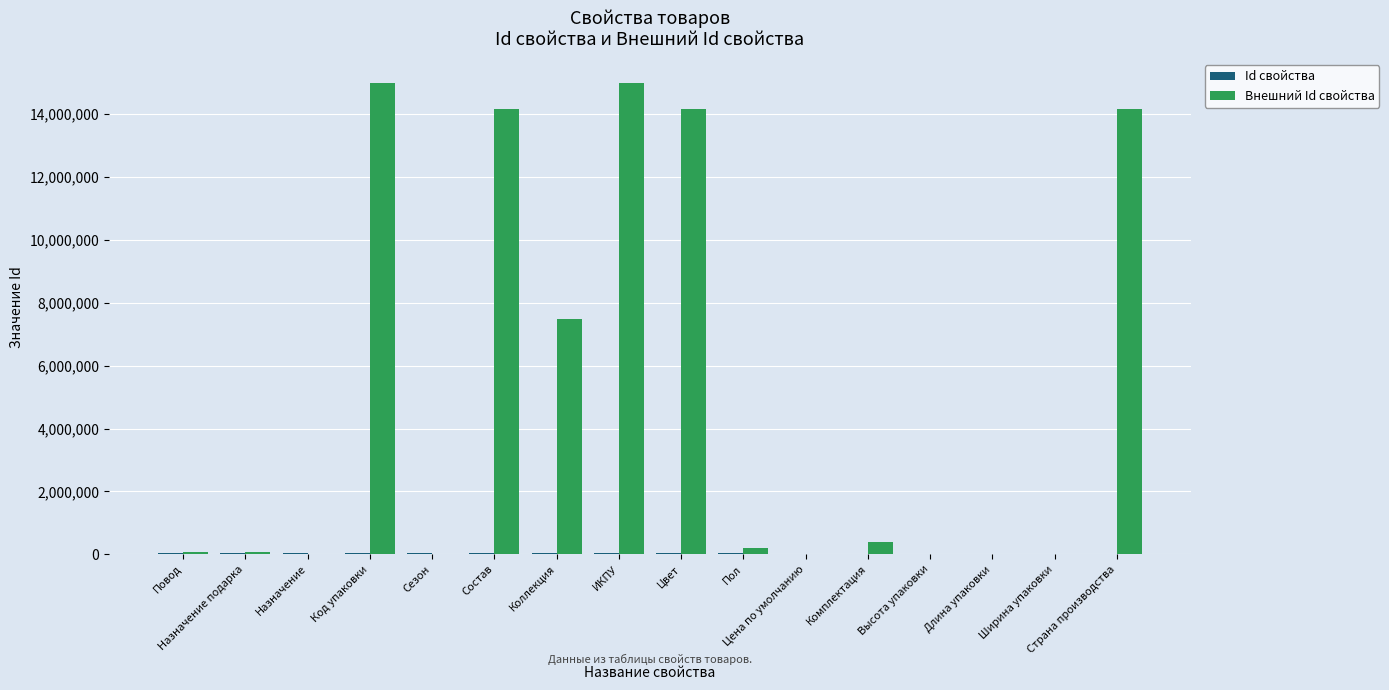

At which label does Id свойства reach its minimum?

Цена по умолчанию